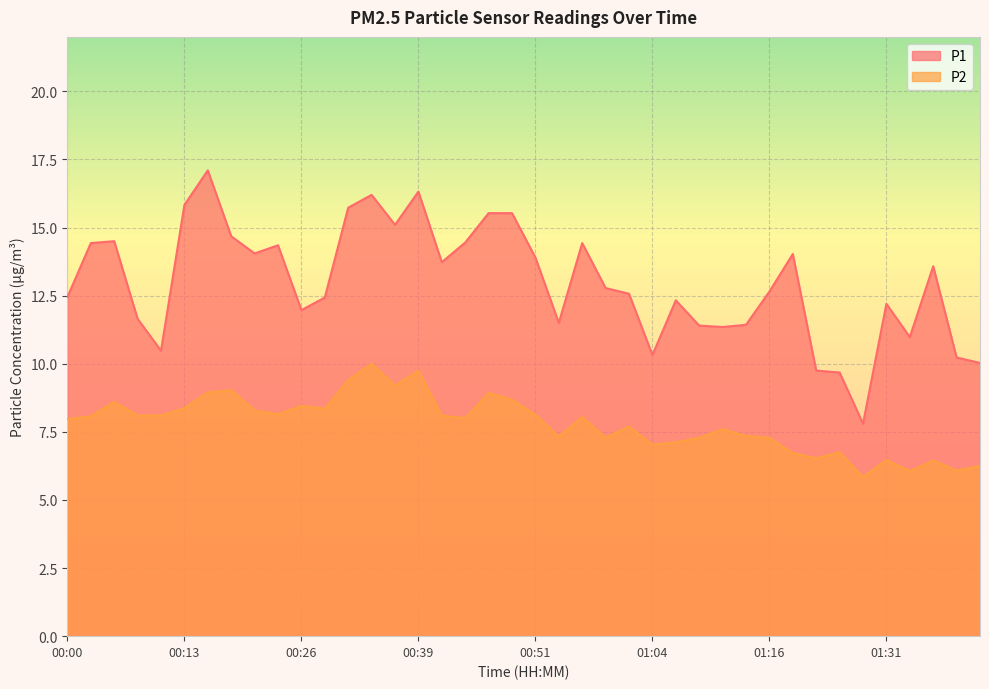

Rank the series at 00:03 from highest to lowest value.

P1, P2